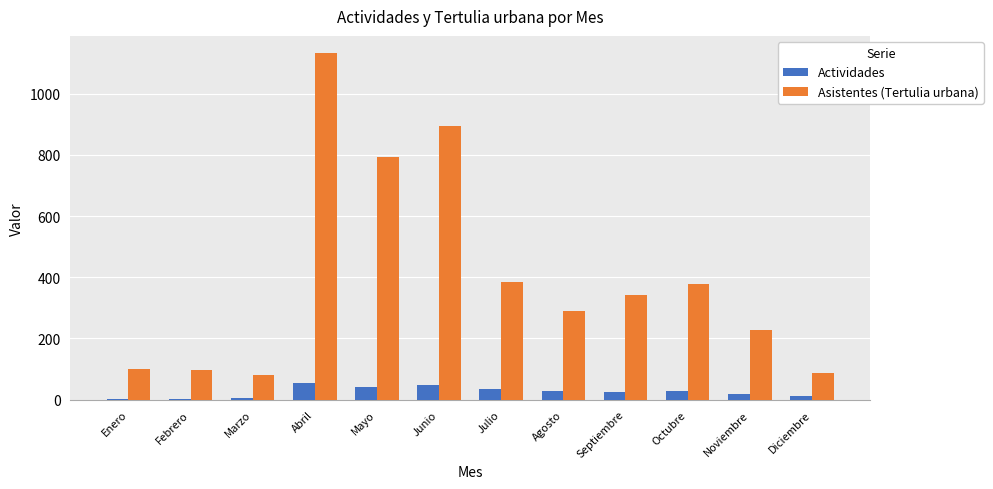

At which category is the sum across all series the highest?

Abril